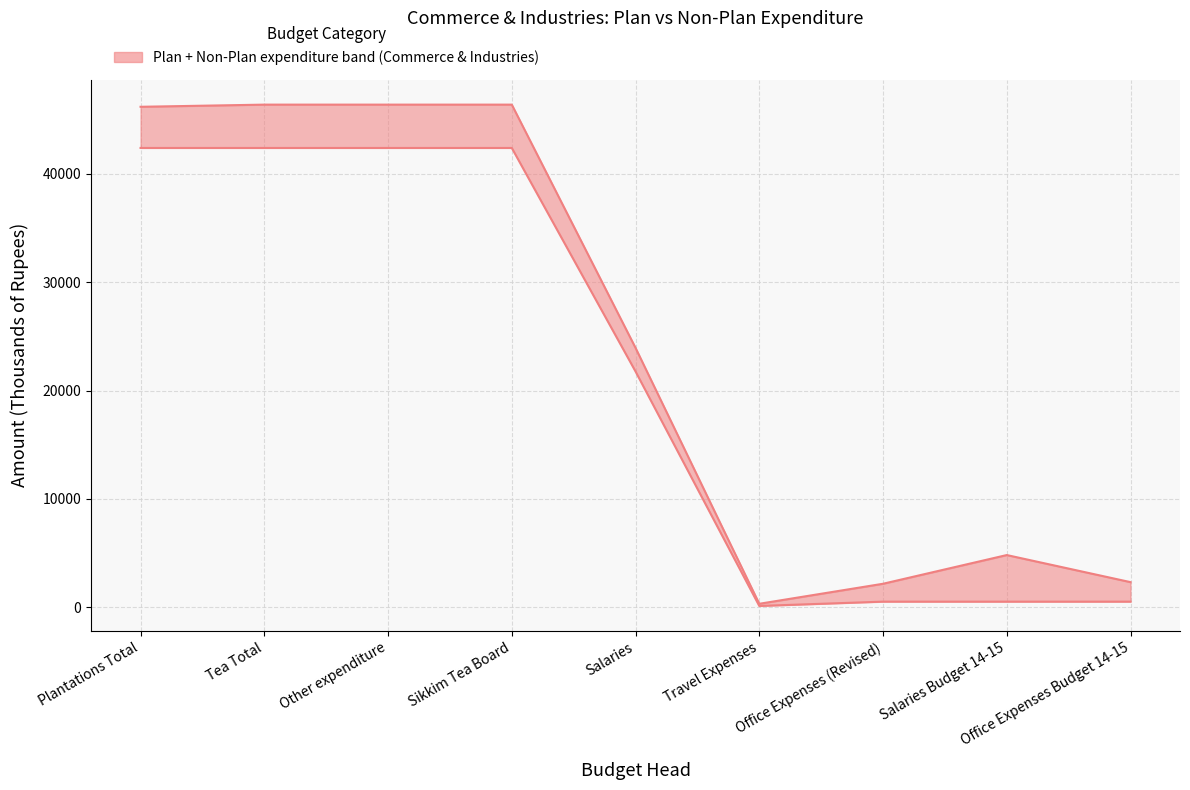

The value at Other expenditure is 42400. True or false?

True